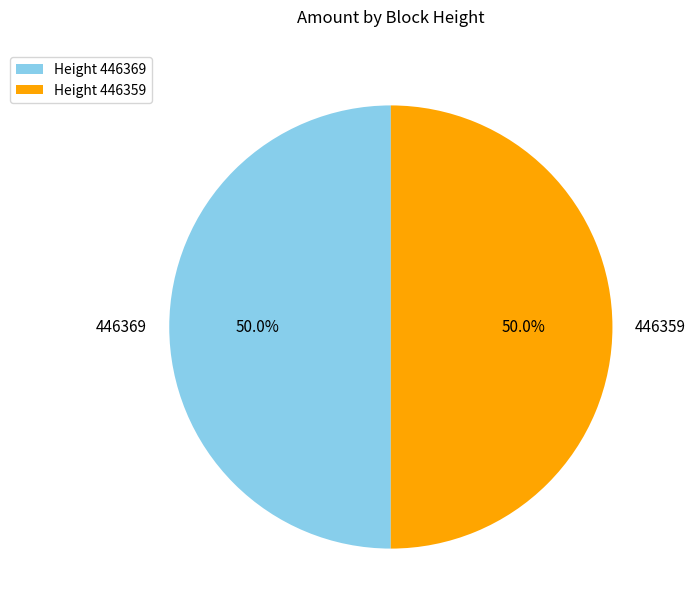

What percentage is the 446359 slice, to the nearest percent?

50%